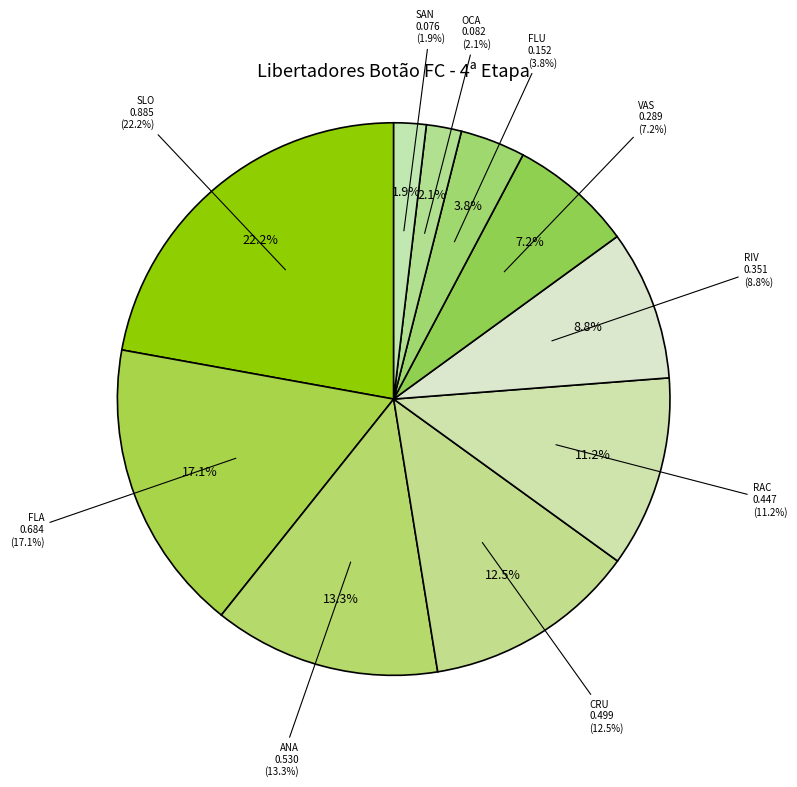

What is the largest slice in the pie chart?

SLO